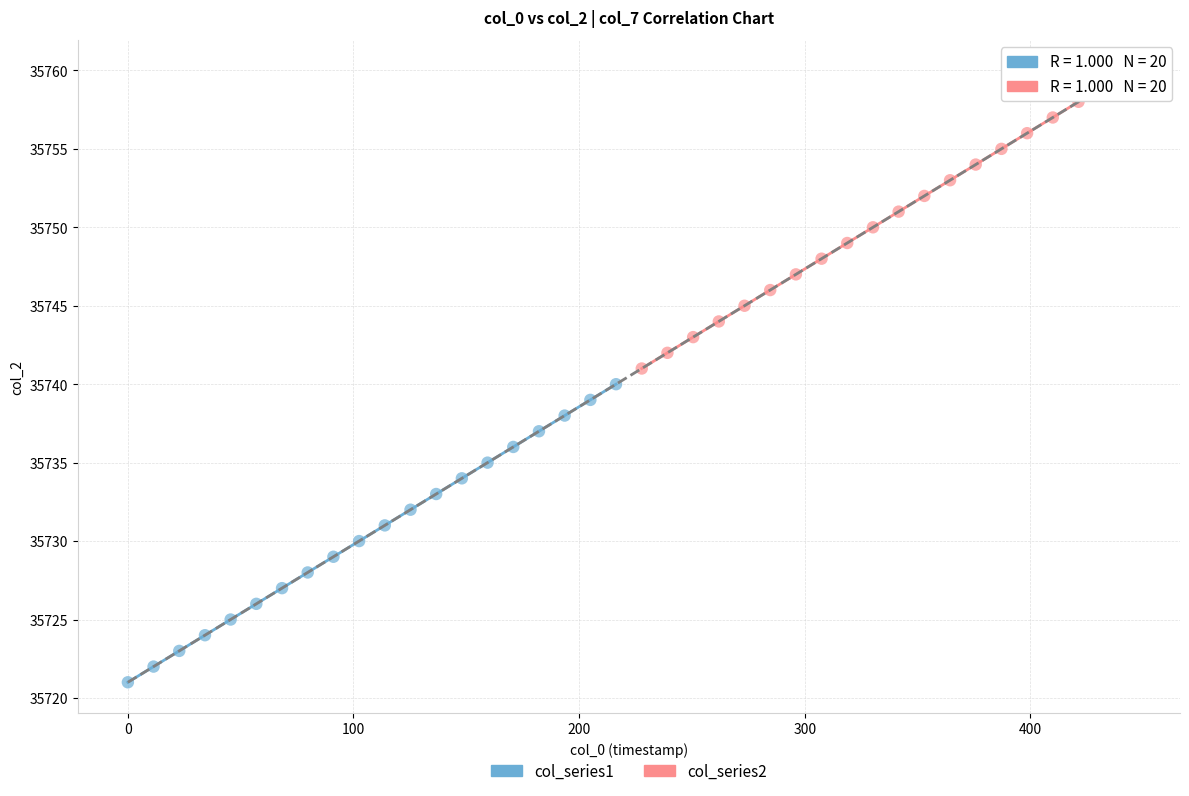

Which series contains the lowest Y value?

col_series1